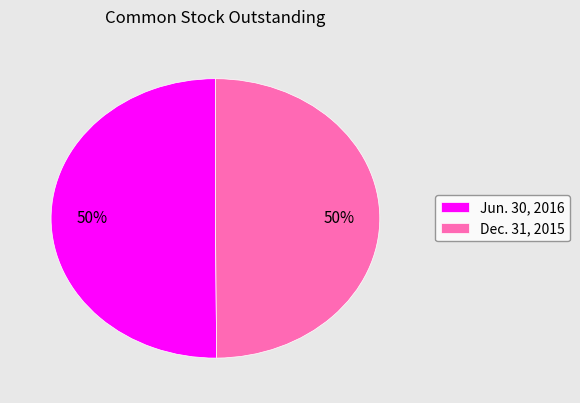

Combined, do Dec. 31, 2015 and Jun. 30, 2016 account for over 50%?

Yes